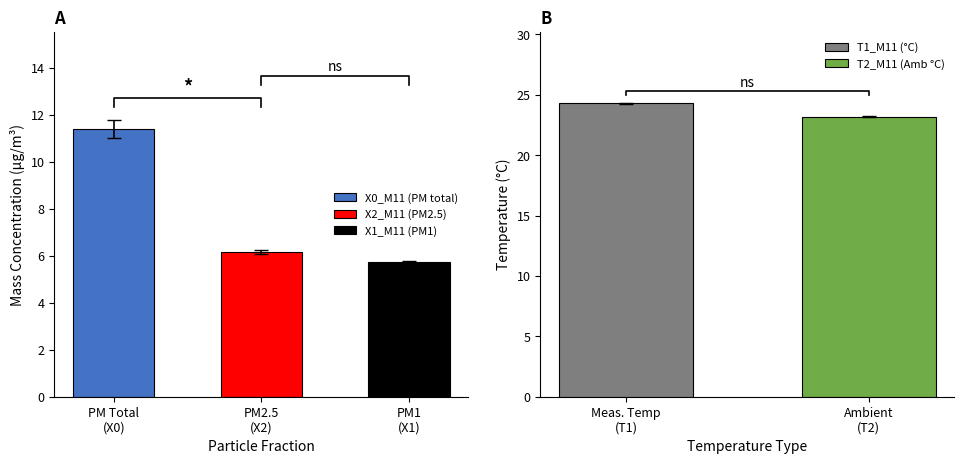

What is the lowest value of the T2_M11 (Amb °C) series?

23.2